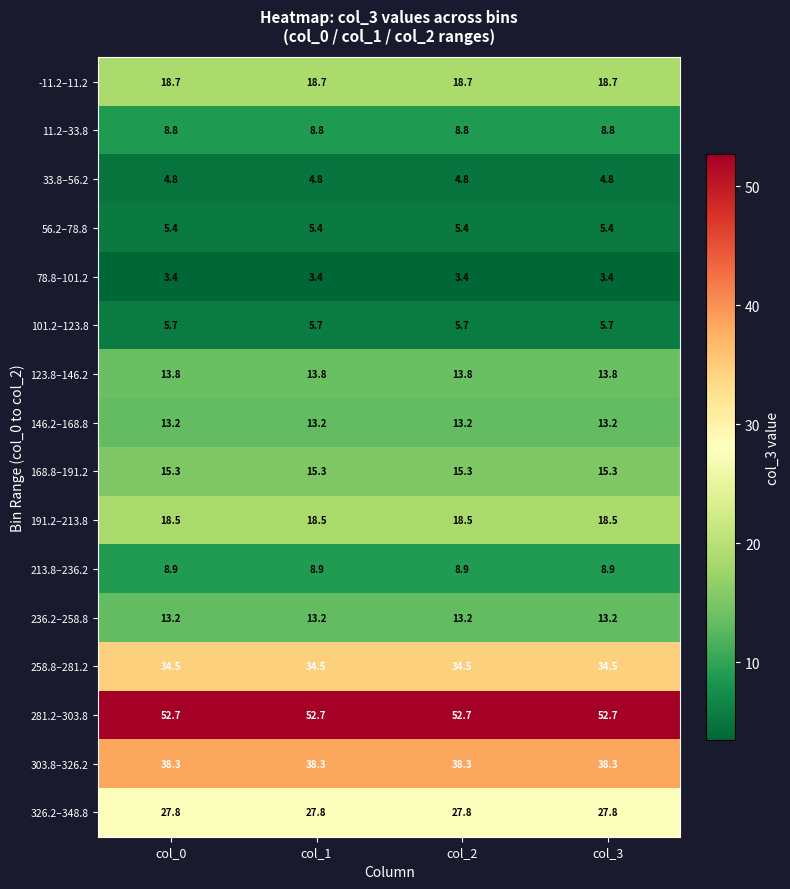

What is the sum of all 191.2–213.8 values?

74.0